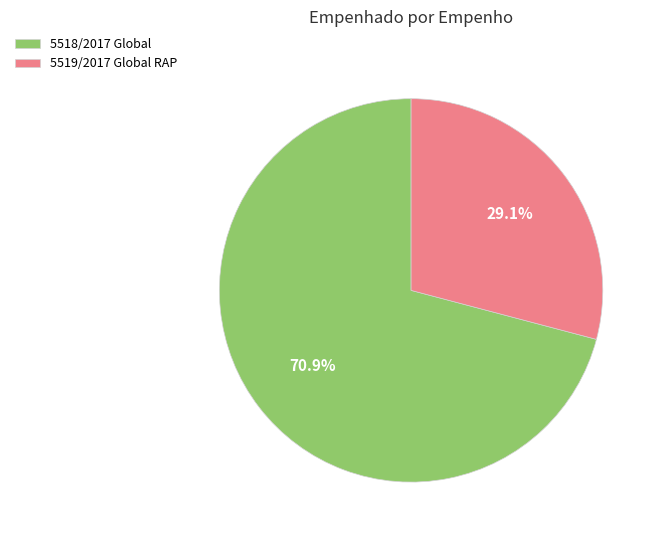

How much of the chart is everything except 5518/2017 Global?

29.1%